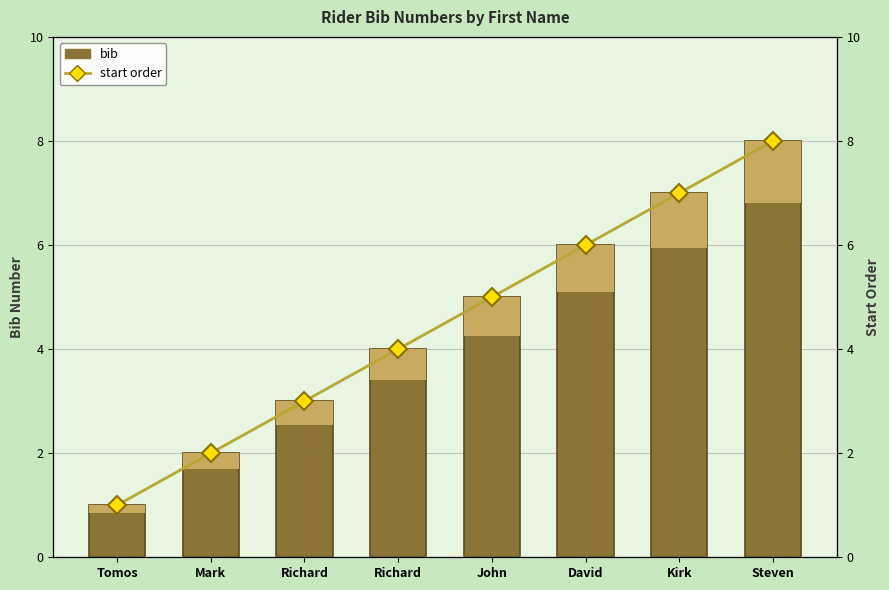

Which label corresponds to the largest value in the chart?

Steven